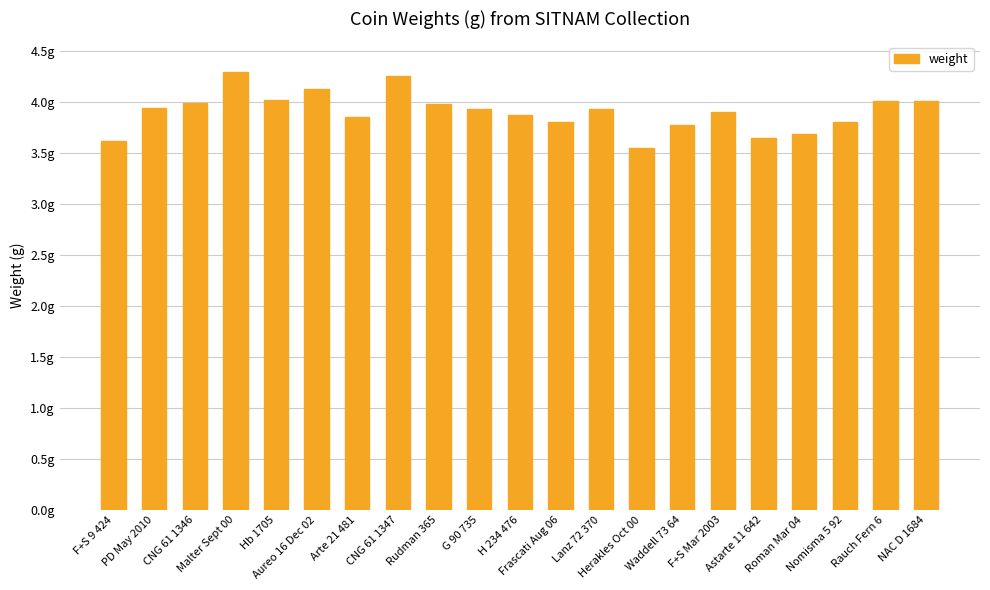

What is the average value?

3.9